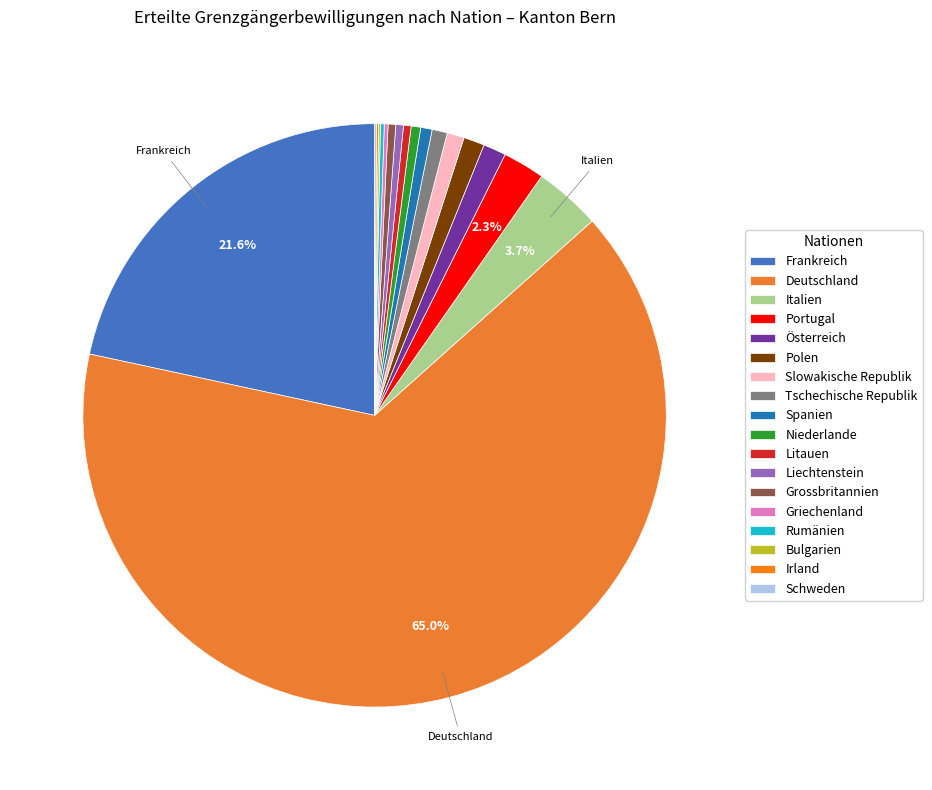

Does Polen account for over 50% of the chart?

No